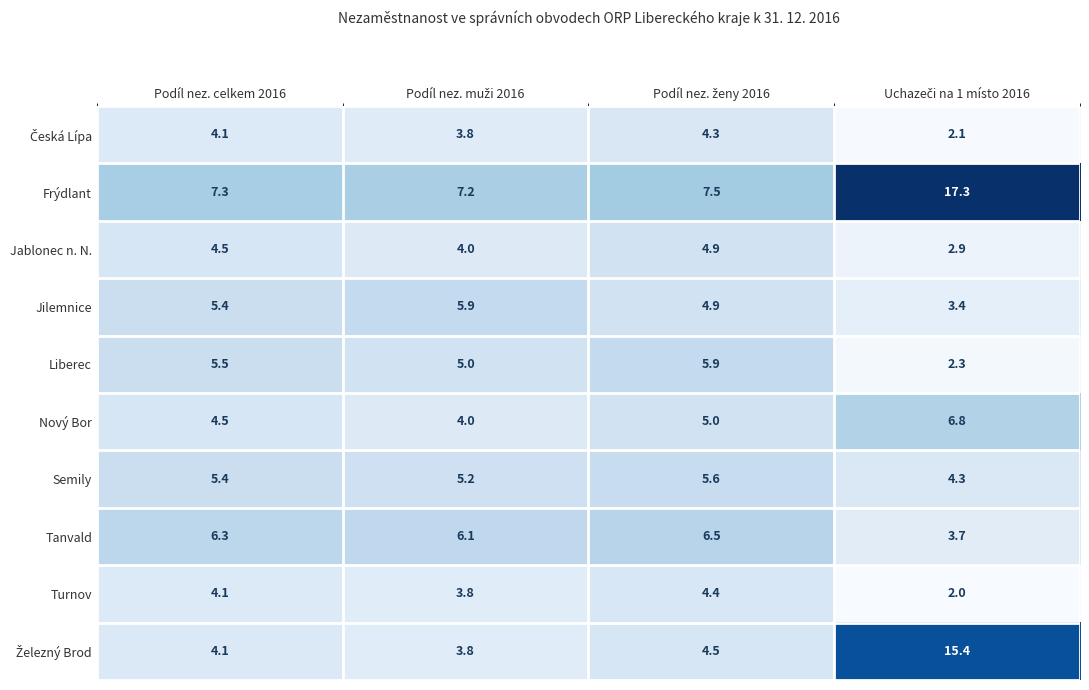

Where does the Turnov series first go above 4?

Podíl nez. celkem 2016